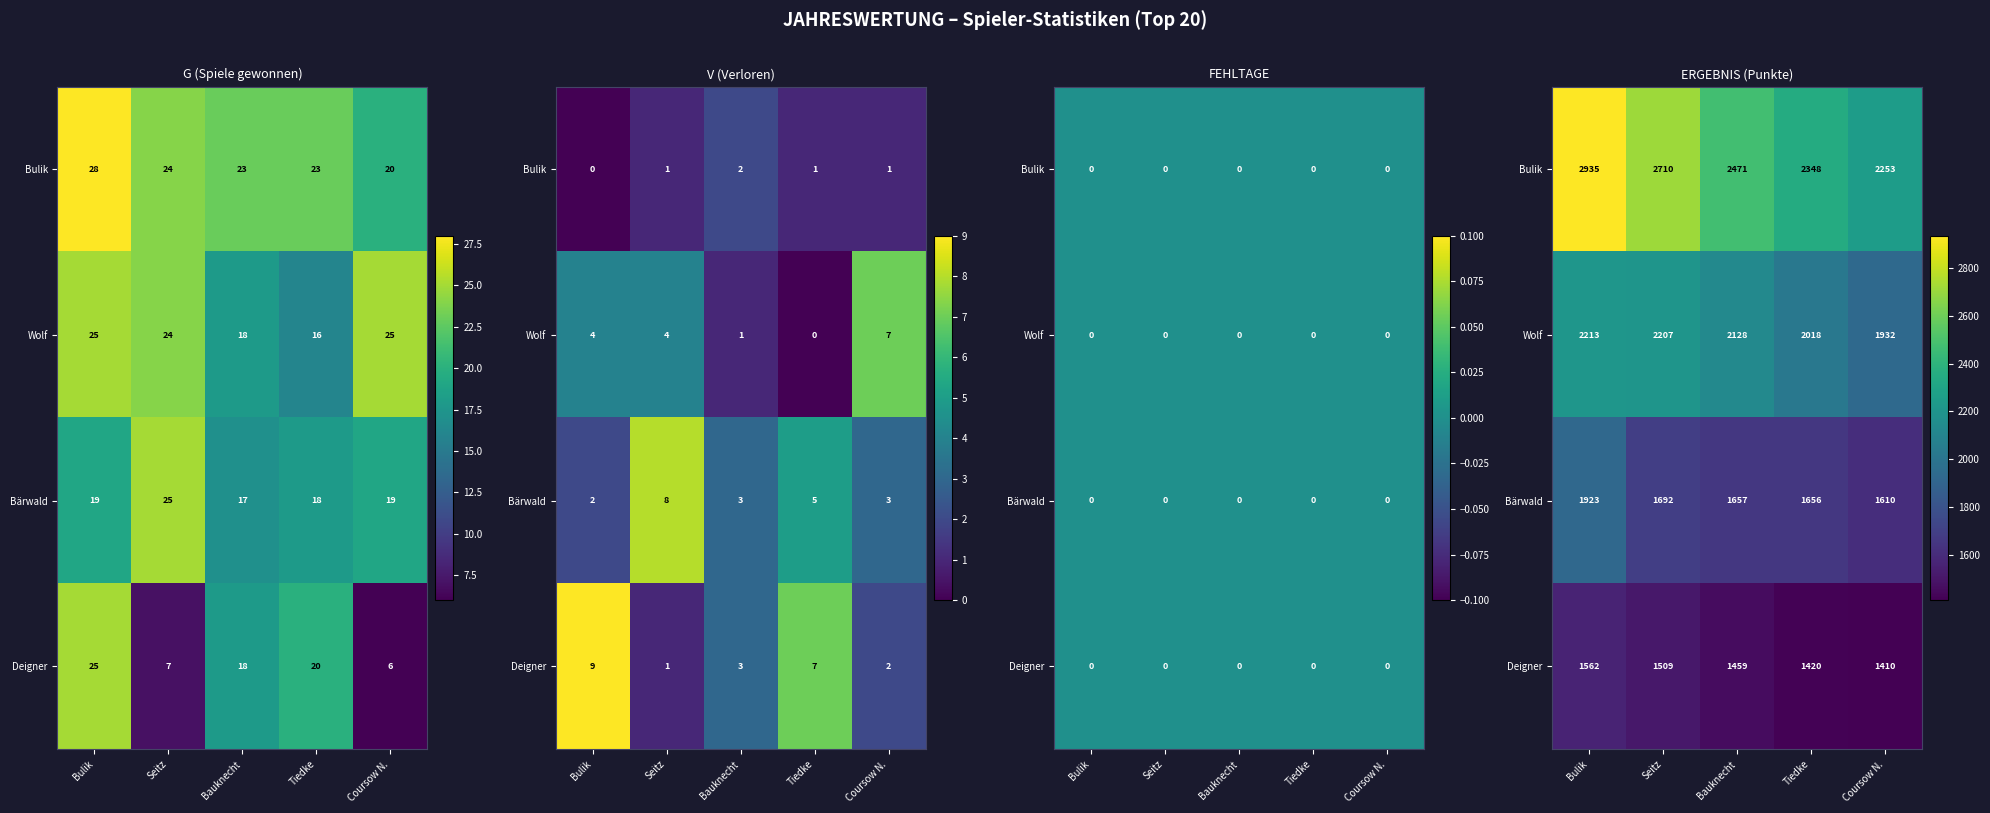

Where is Bärwald nearest to the value 1766?

Seitz